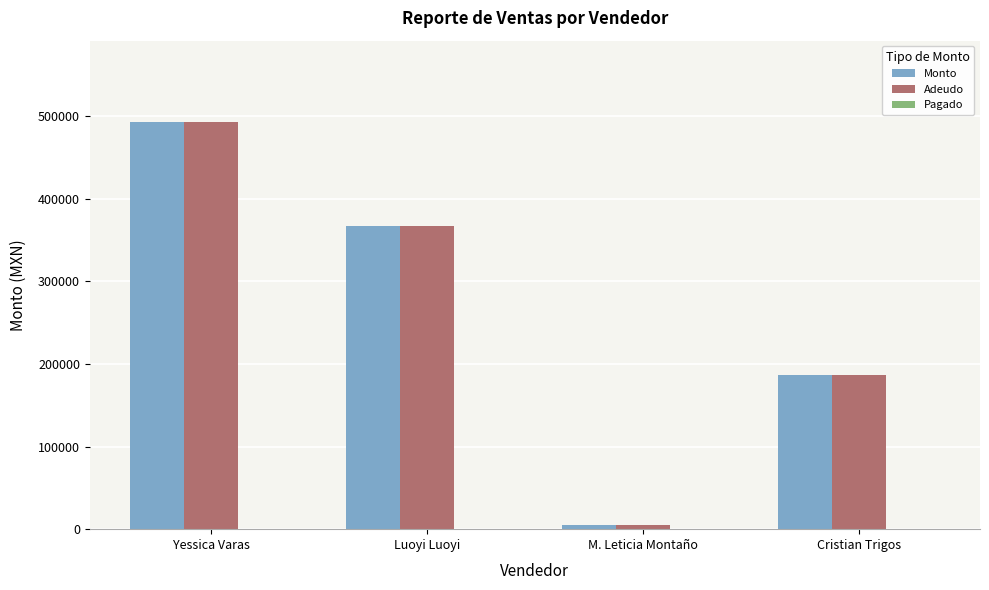

List the labels in order of Adeudo value, largest first.

Yessica Varas, Luoyi Luoyi, Cristian Trigos, M. Leticia Montaño